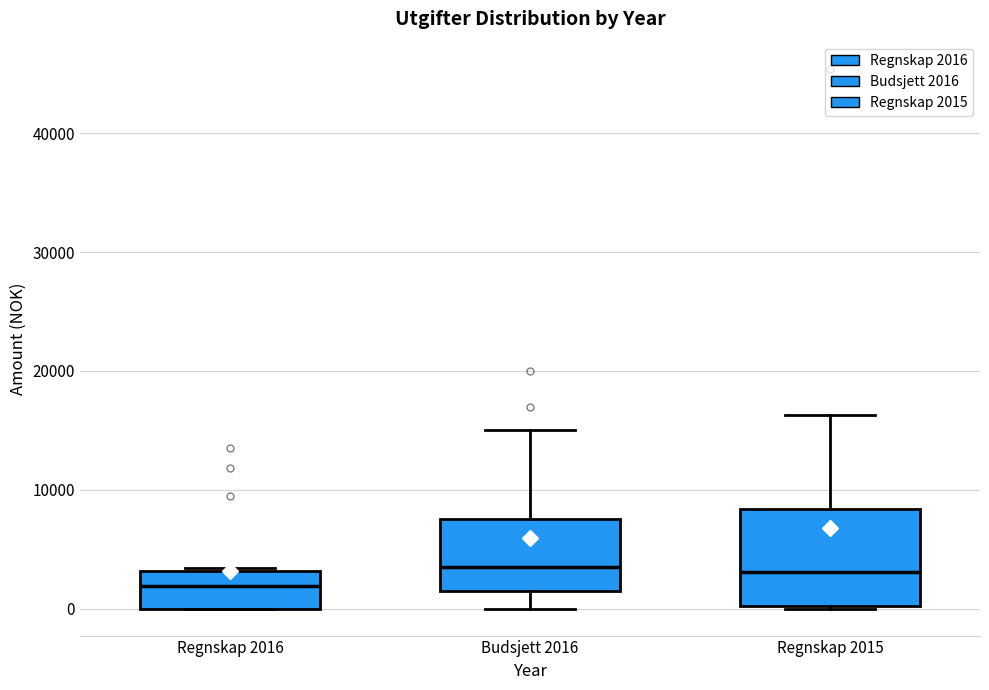

Which box's median line is the lowest?

Regnskap 2016